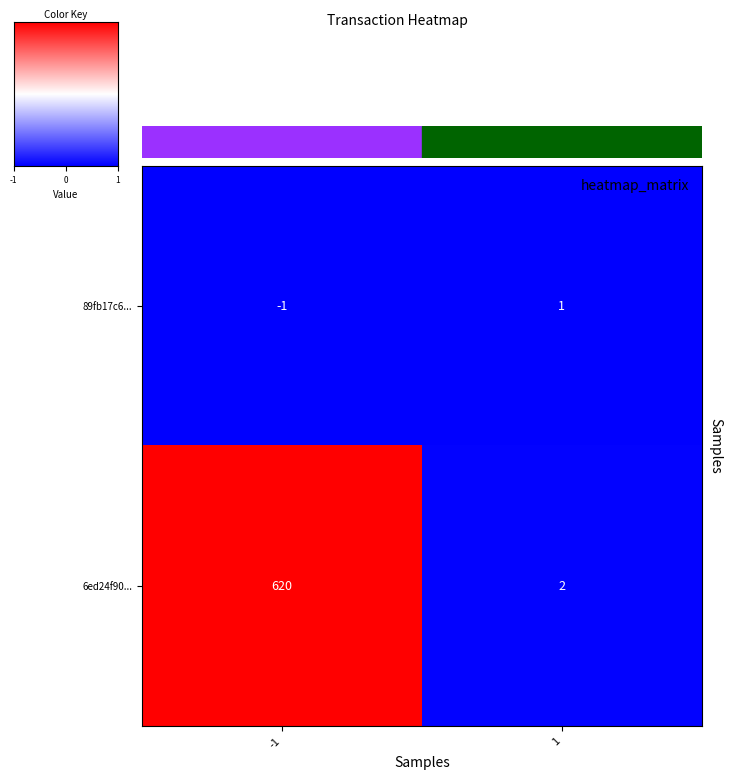

What is the total value across all series at 1?

3